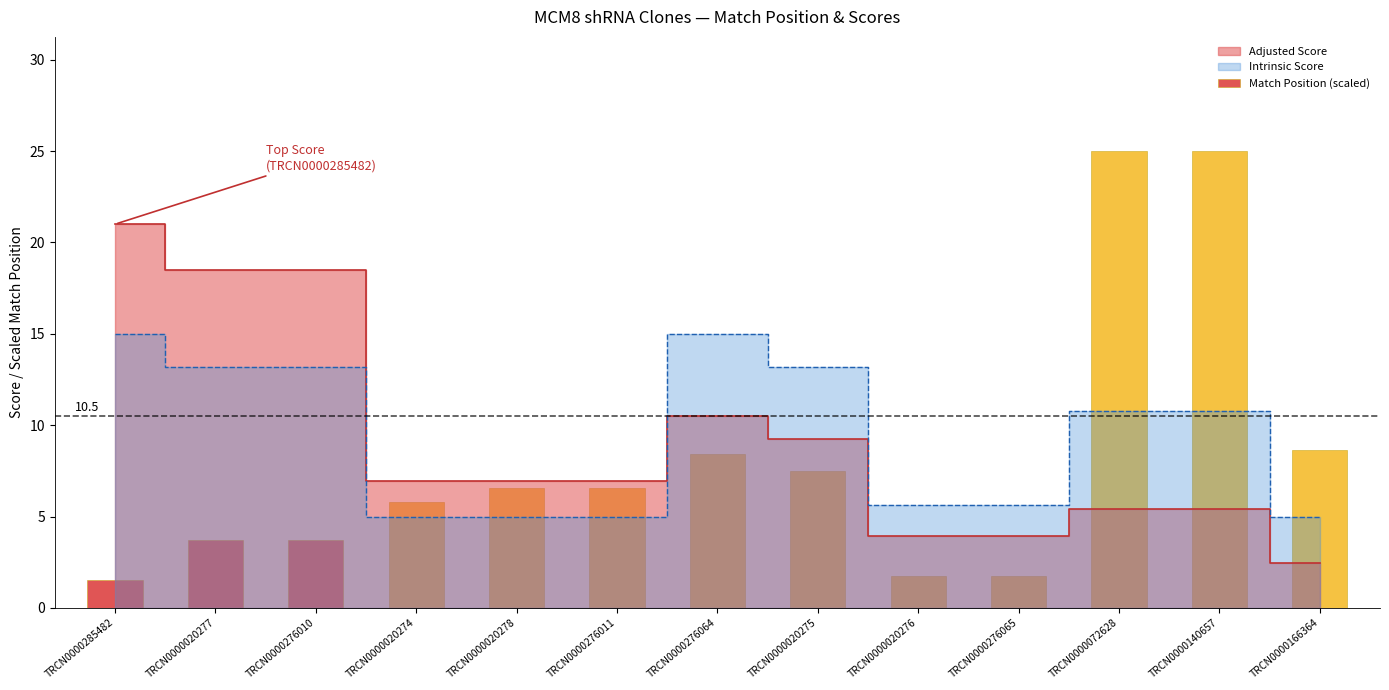

Which label corresponds to the largest value in the chart?

TRCN0000072628